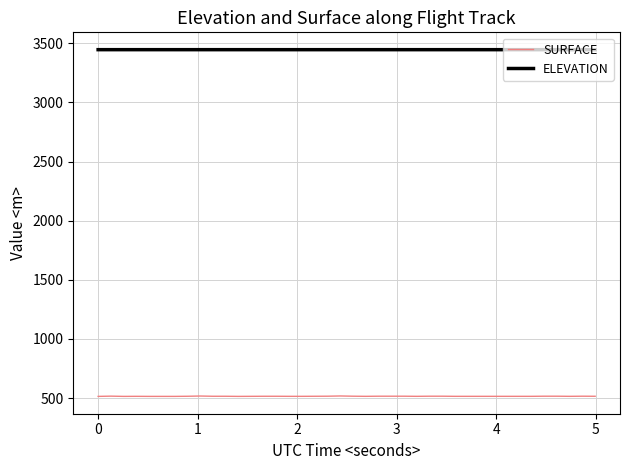

True or false: ELEVATION and SURFACE cross at least once.

False